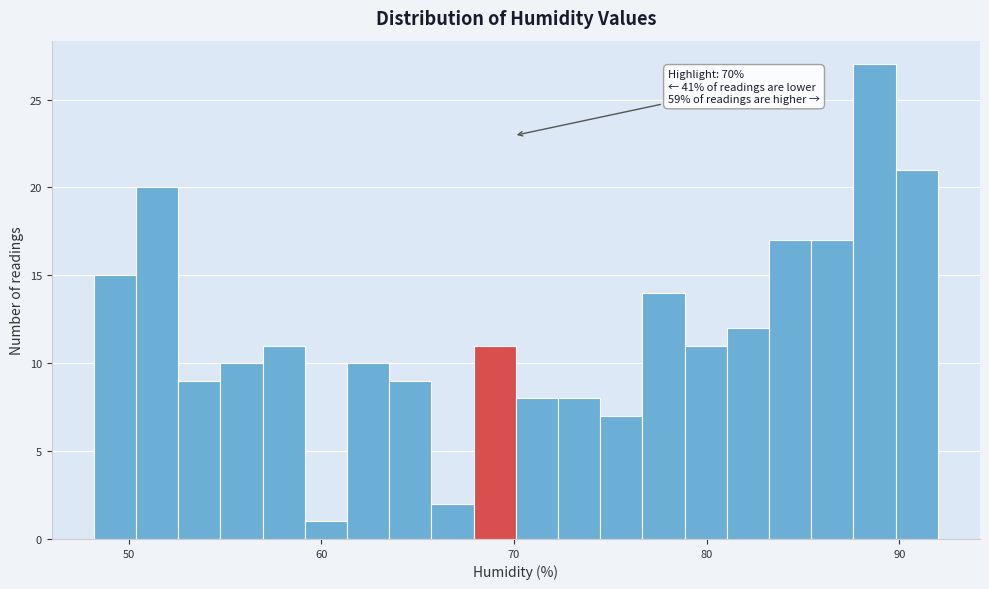

Read against the x-axis, roughly where is the centre of the tallest bar?

89